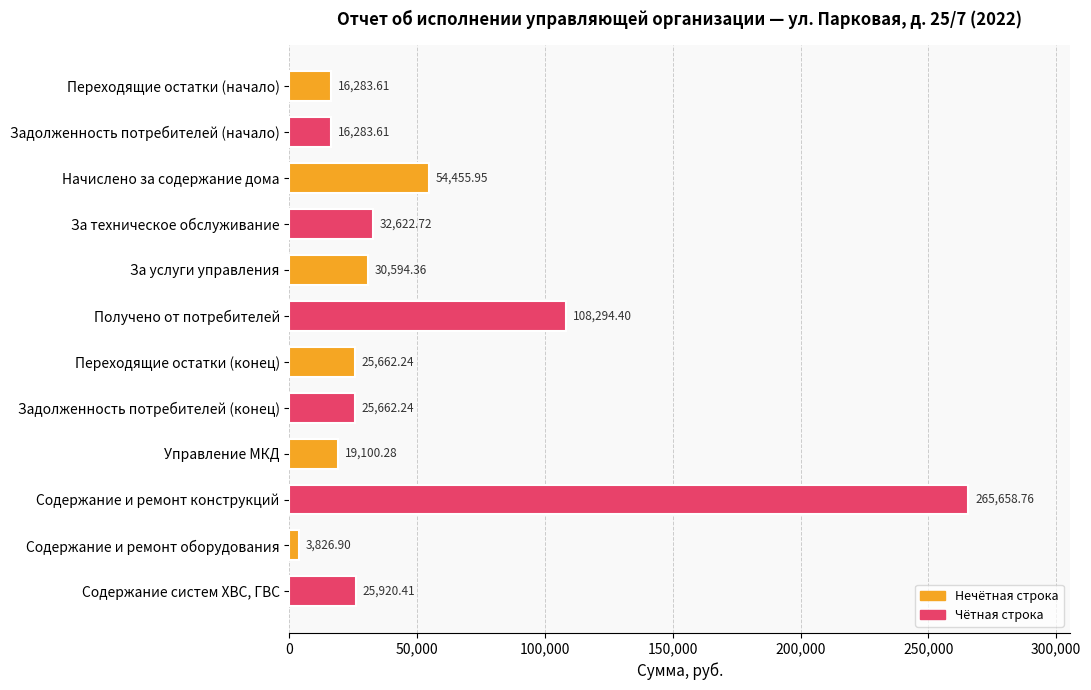

Where is the data nearest to the value 134742?

Получено от потребителей